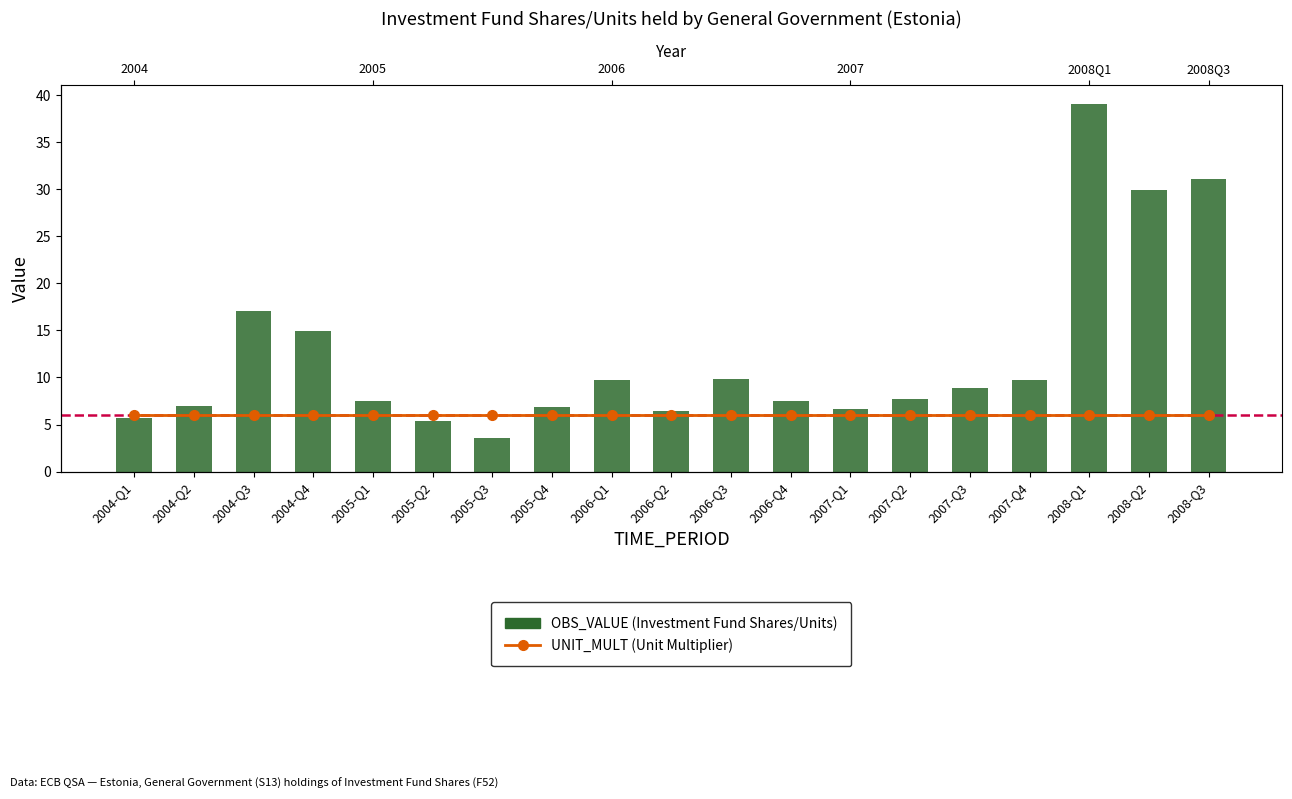

The UNIT_MULT (Unit Multiplier) series shows 6.0 at 2005-Q2. True or false?

True